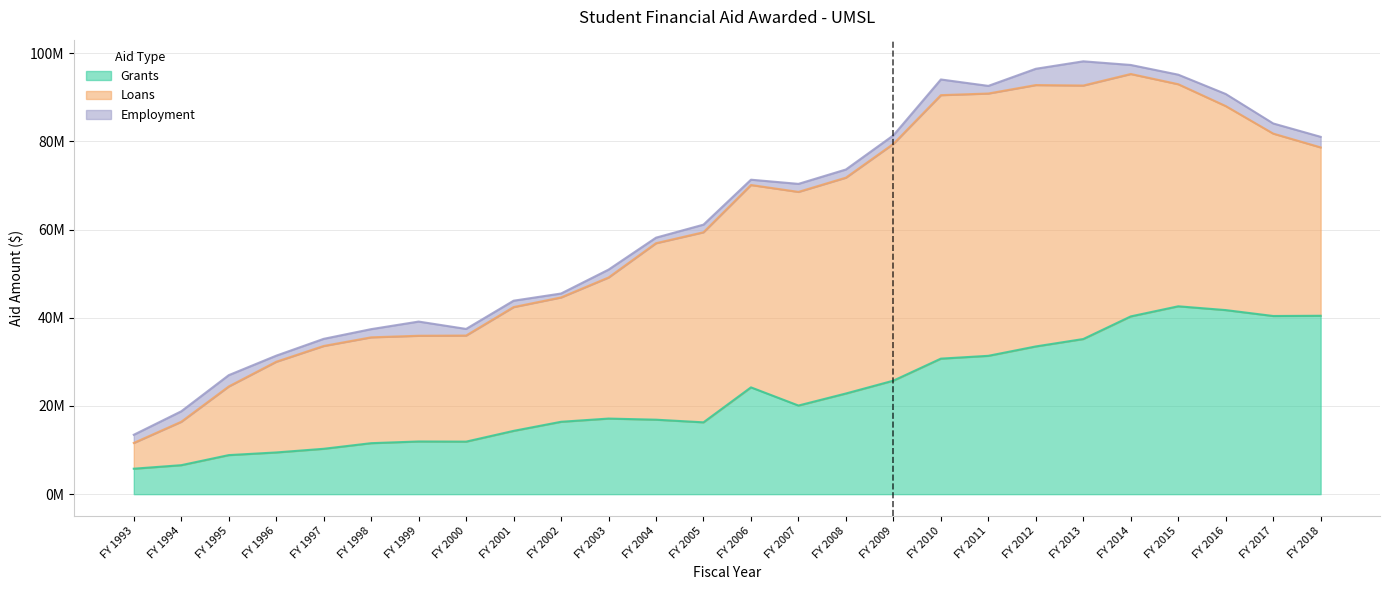

What is the difference between the Grants values at FY 2007 and FY 1996?

10640016